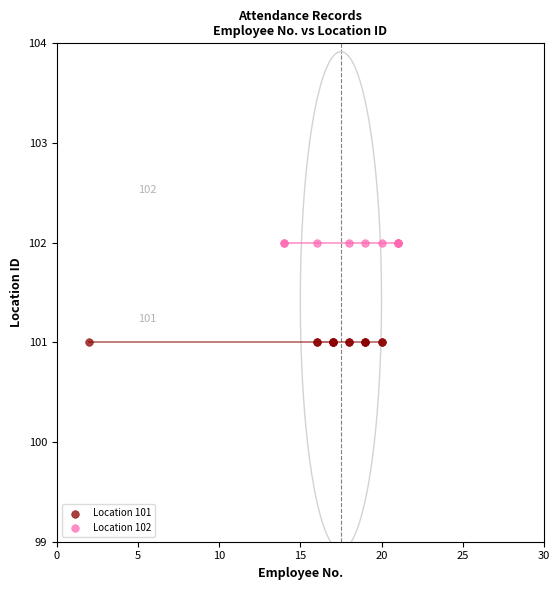

Which series contains the lowest Y value?

Location 101